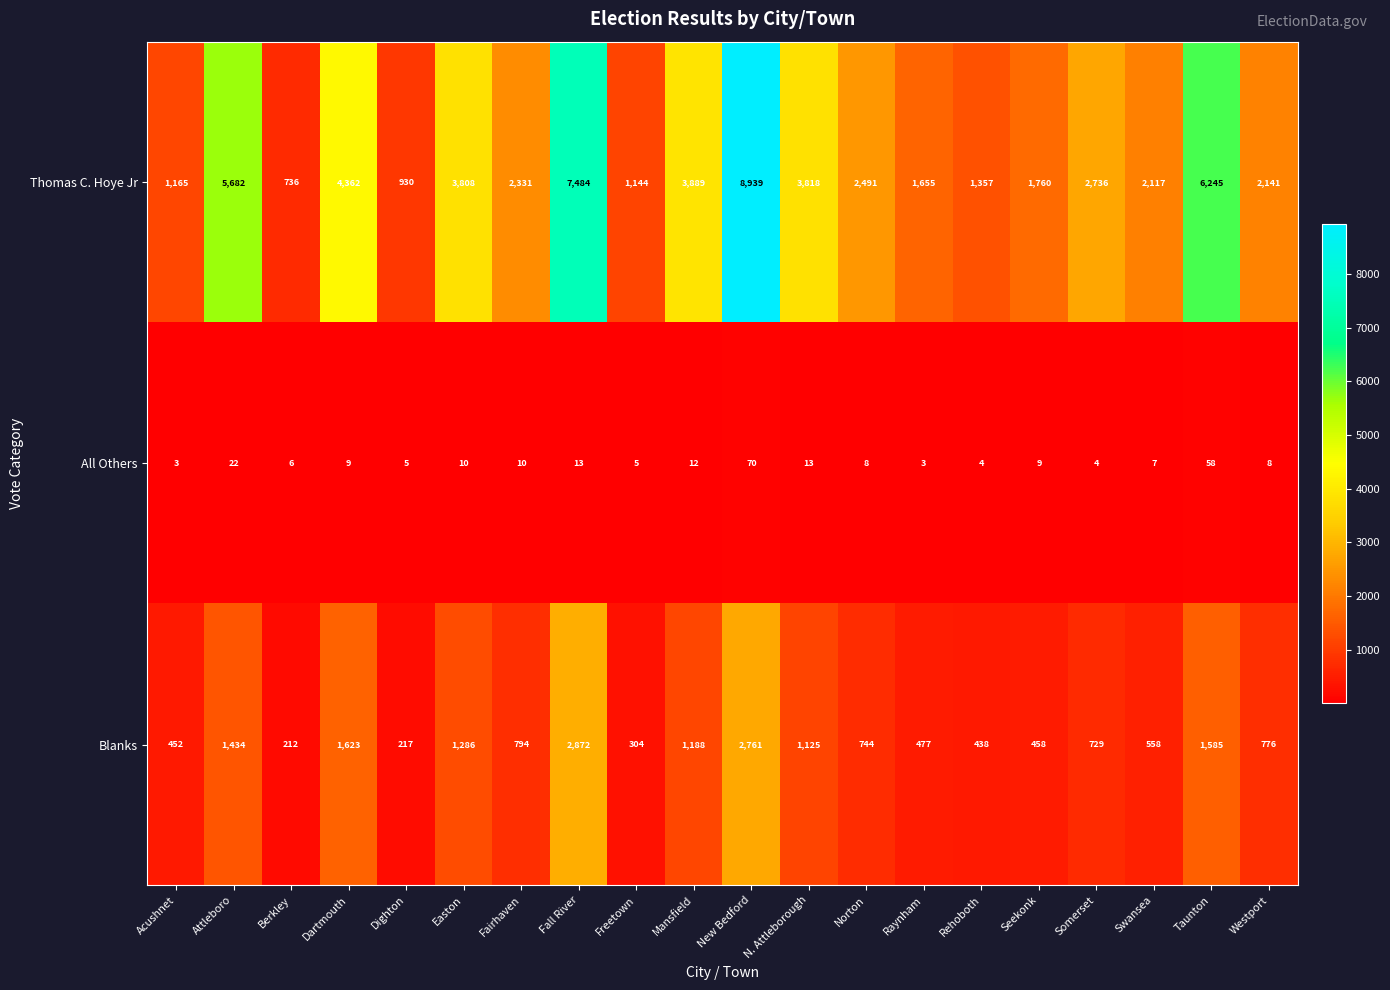

What is the sum of all All Others values?

279